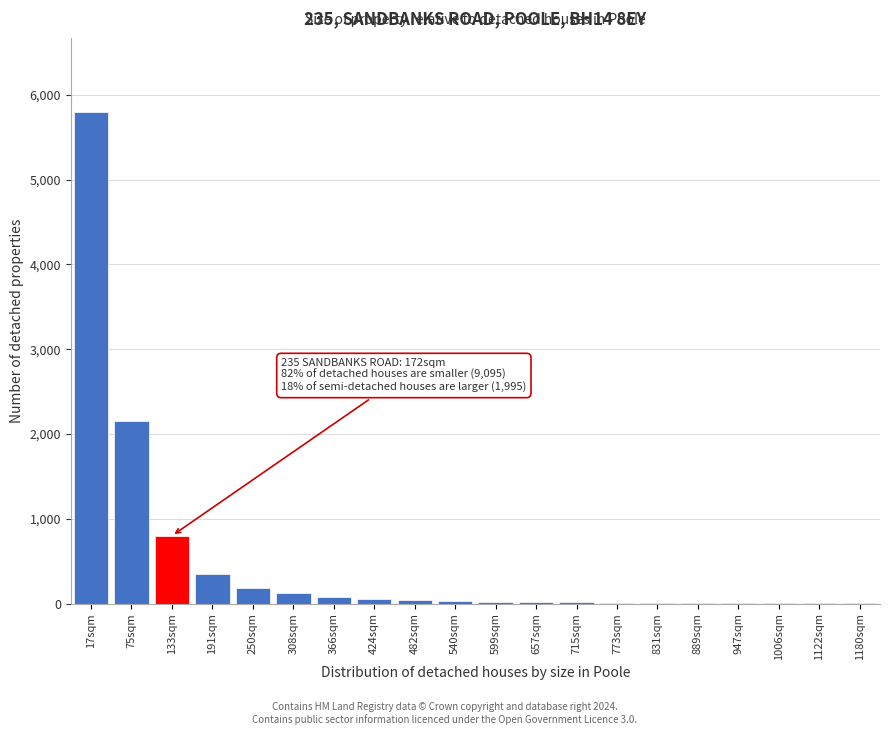

Where is the data nearest to the value 2901?

75sqm